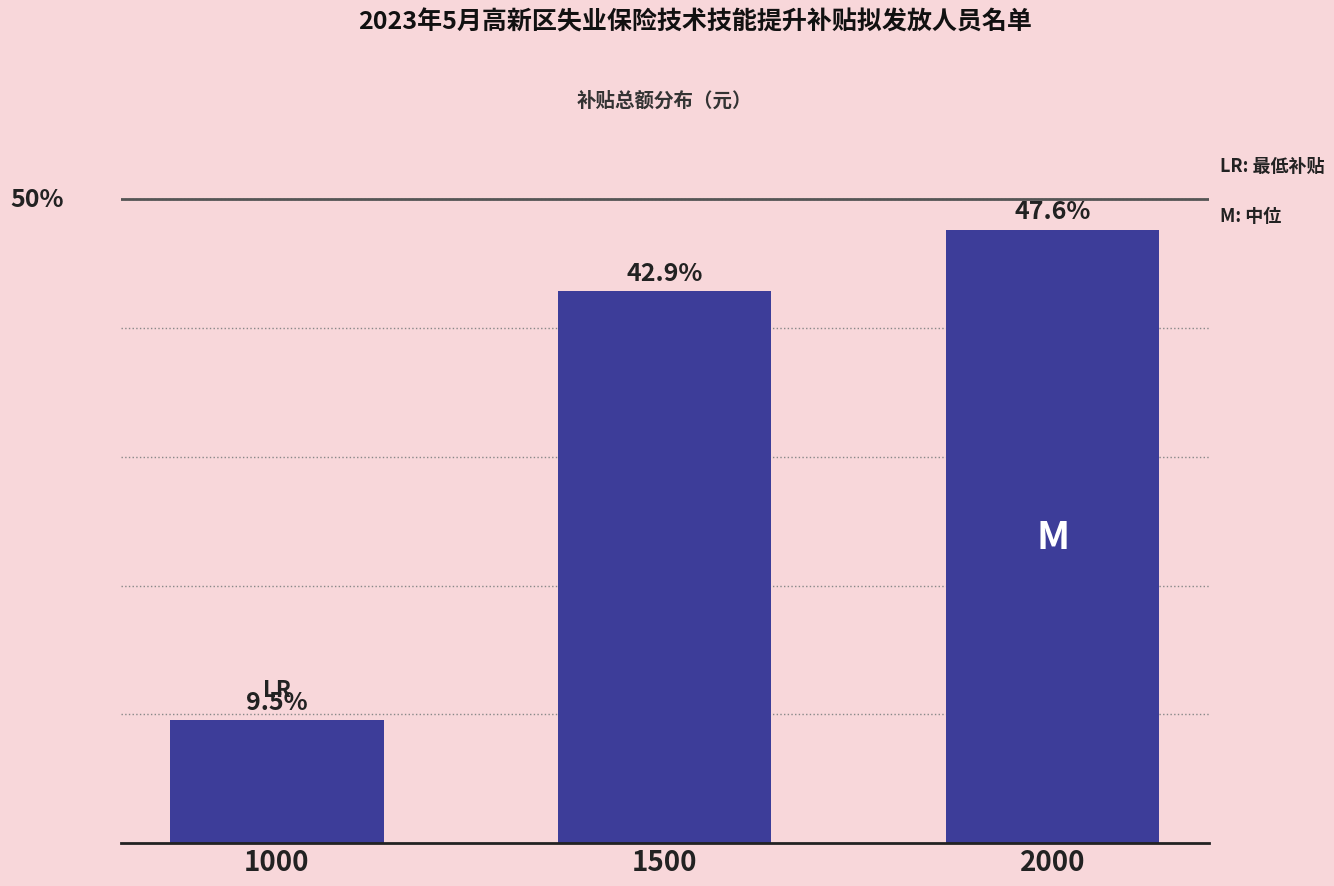

List the labels in order of value, largest first.

2000, 1500, 1000